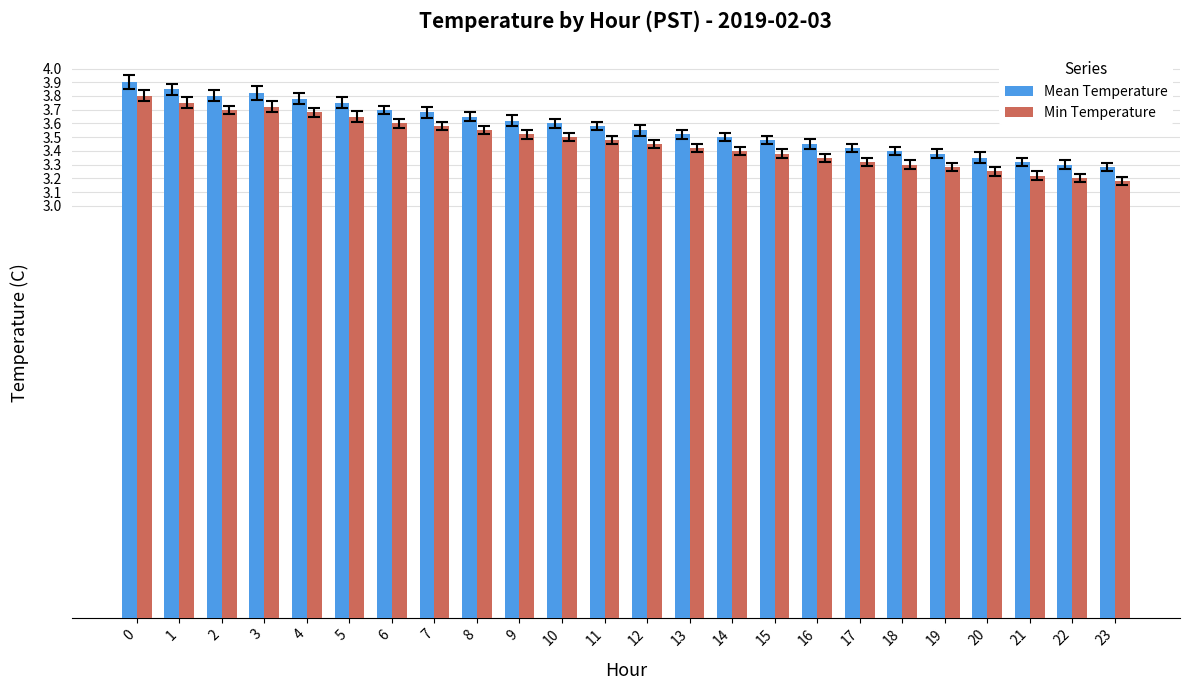

What is the value of the Min Temperature bar at the 4th from the left?

3.7